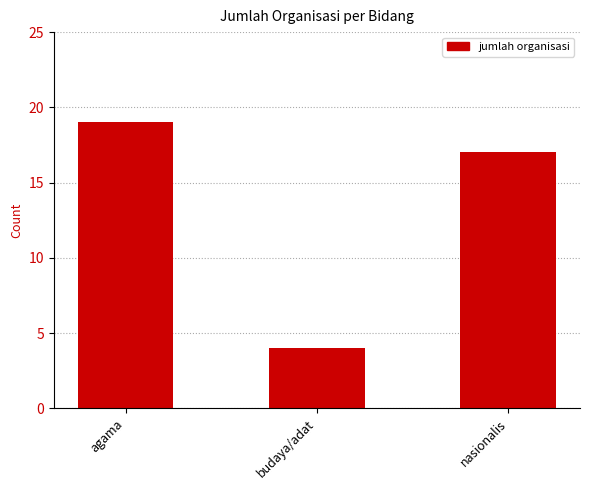

What position from the right is agama?

3